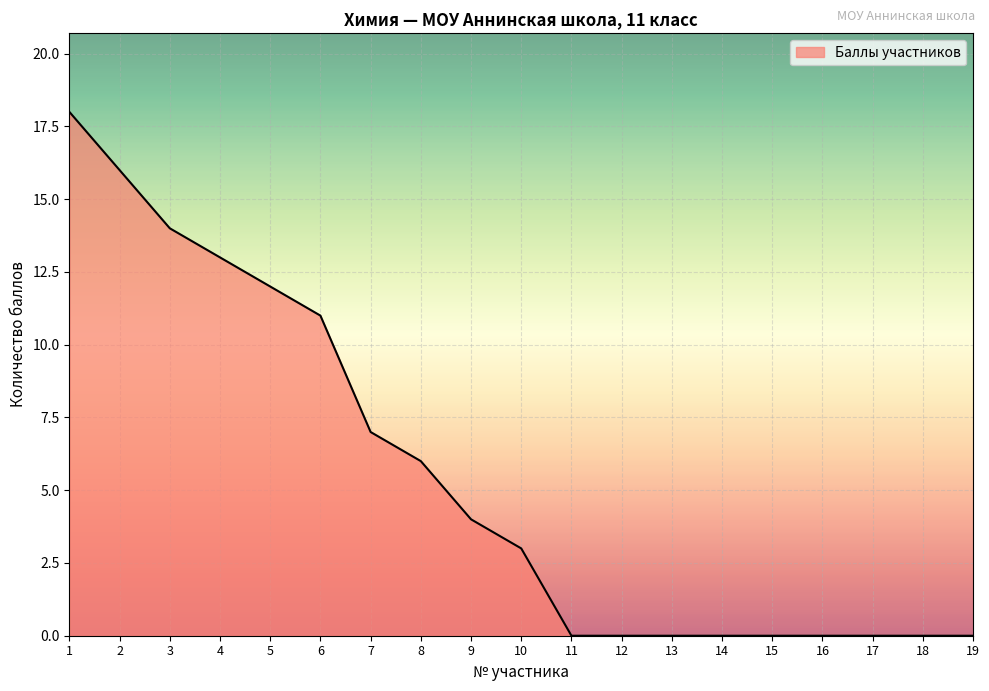

What is the difference between the maximum and minimum values?

18